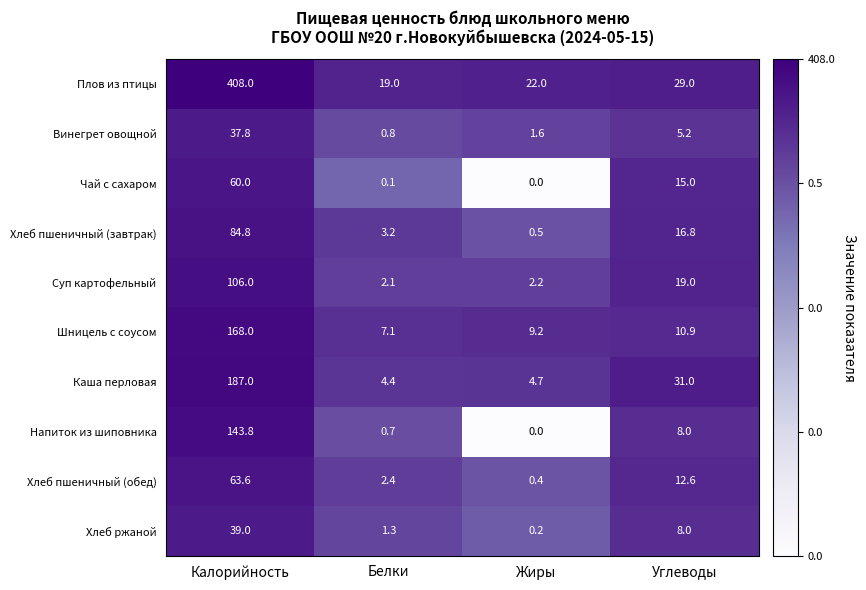

How many categories are shown in the chart?

4